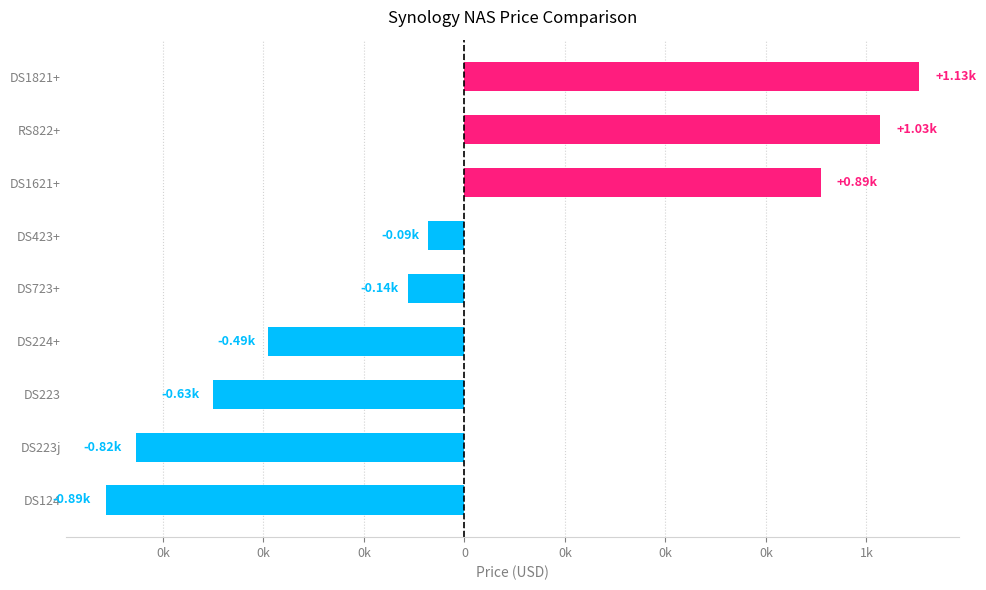

Count the number of values greater than -139.

4